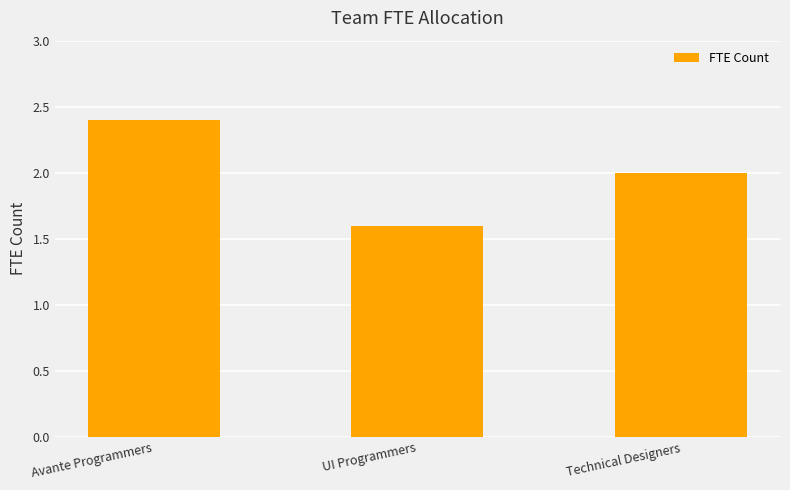

What is the value of the 2nd bar from the left?

1.6